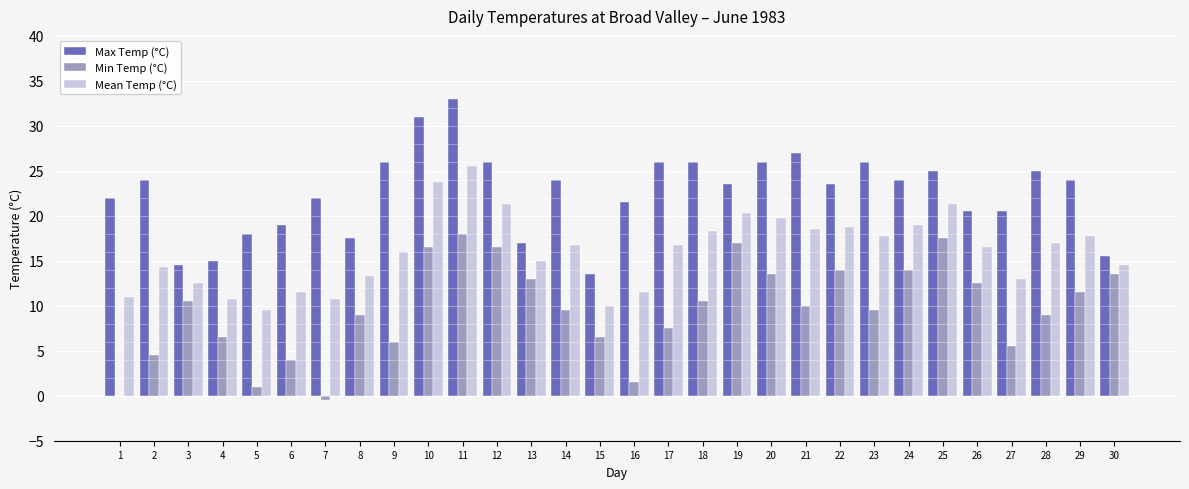

What are all the series names shown in the legend?

Max Temp (°C), Min Temp (°C), Mean Temp (°C)